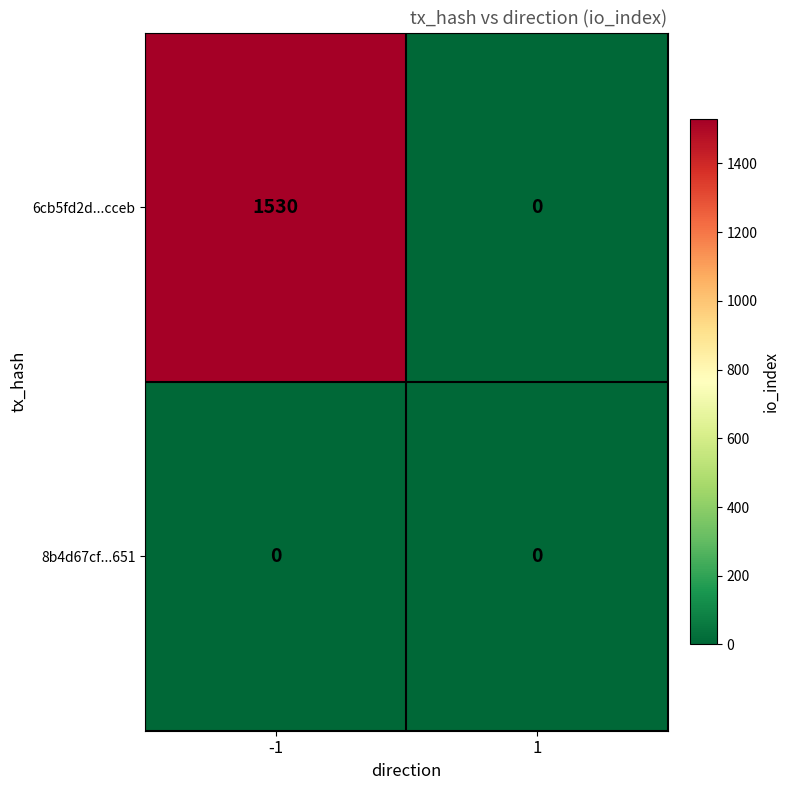

What is the average value of the 6cb5fd2d...cceb series?

765